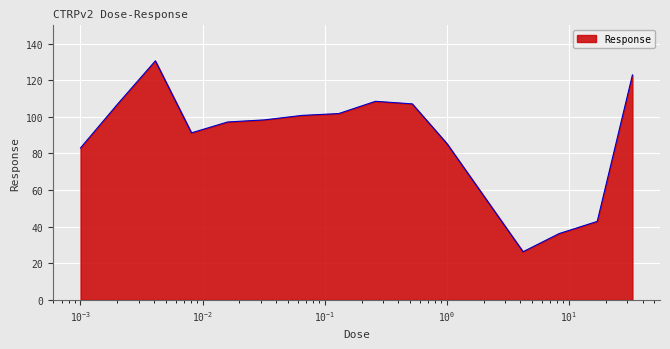

Count the number of data series in this chart.

1